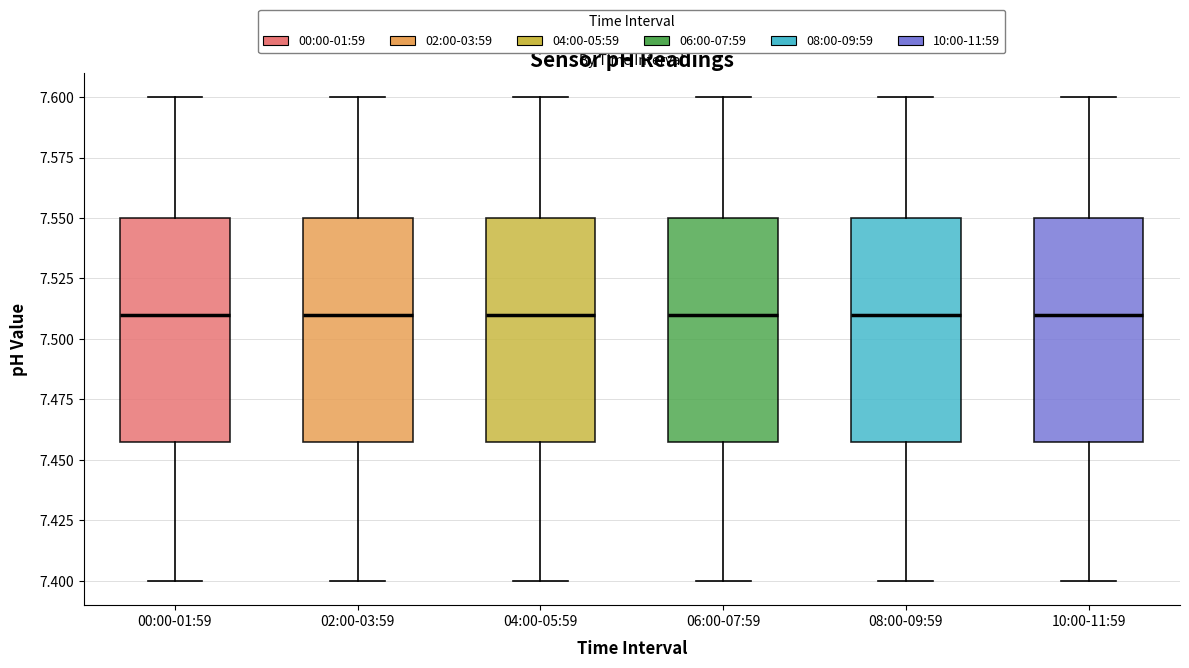

Reading left to right, transcribe this box plot: for each box, give where its median line is, the range the box spans, and where its two whiskers end, as read against the y-axis. The values are not printed on the chart, so give them approximately, as read against the axis.

00:00-01:59: median 7.51, box 7.46 to 7.55, whiskers 7.40 to 7.60
02:00-03:59: median 7.51, box 7.46 to 7.55, whiskers 7.40 to 7.60
04:00-05:59: median 7.51, box 7.46 to 7.55, whiskers 7.40 to 7.60
06:00-07:59: median 7.51, box 7.46 to 7.55, whiskers 7.40 to 7.60
08:00-09:59: median 7.51, box 7.46 to 7.55, whiskers 7.40 to 7.60
10:00-11:59: median 7.51, box 7.46 to 7.55, whiskers 7.40 to 7.60